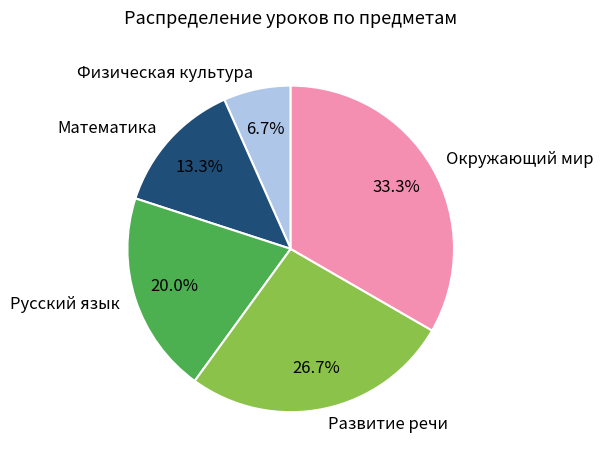

Is the sum of Развитие речи and Окружающий мир greater than half?

Yes